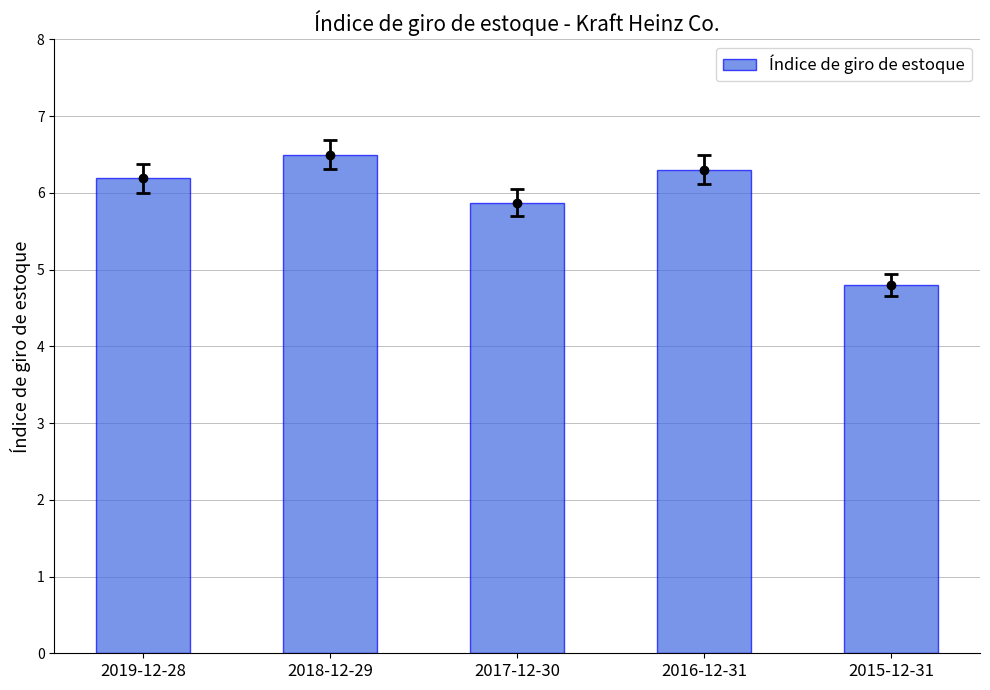

True or false: the data shows 6.3 at 2016-12-31.

True